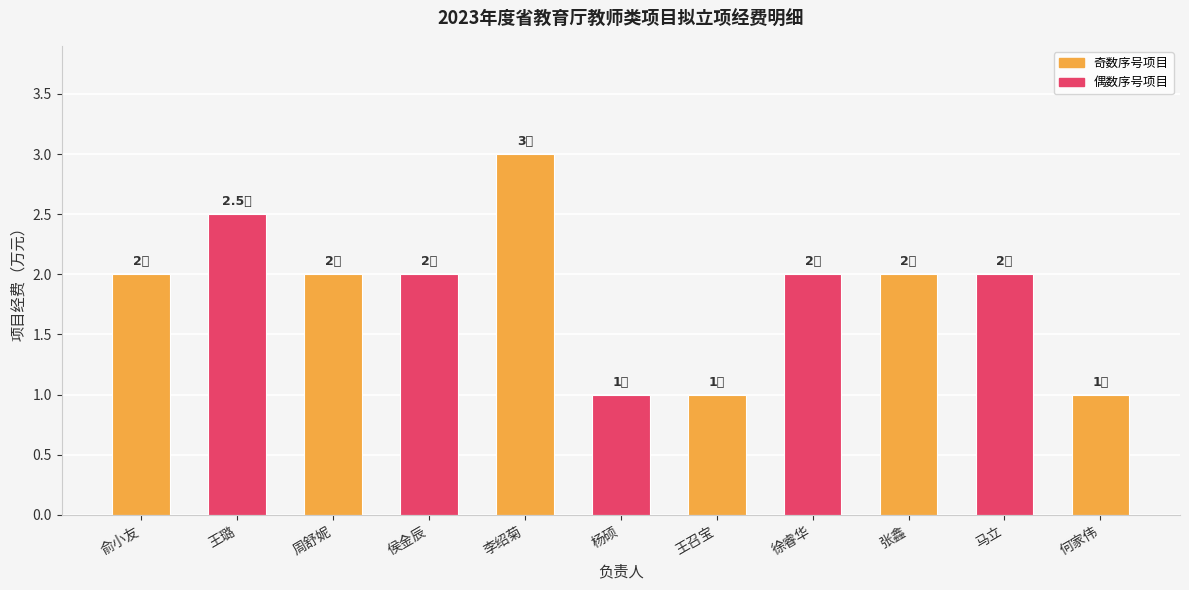

What is the minimum value shown in the chart?

1.0